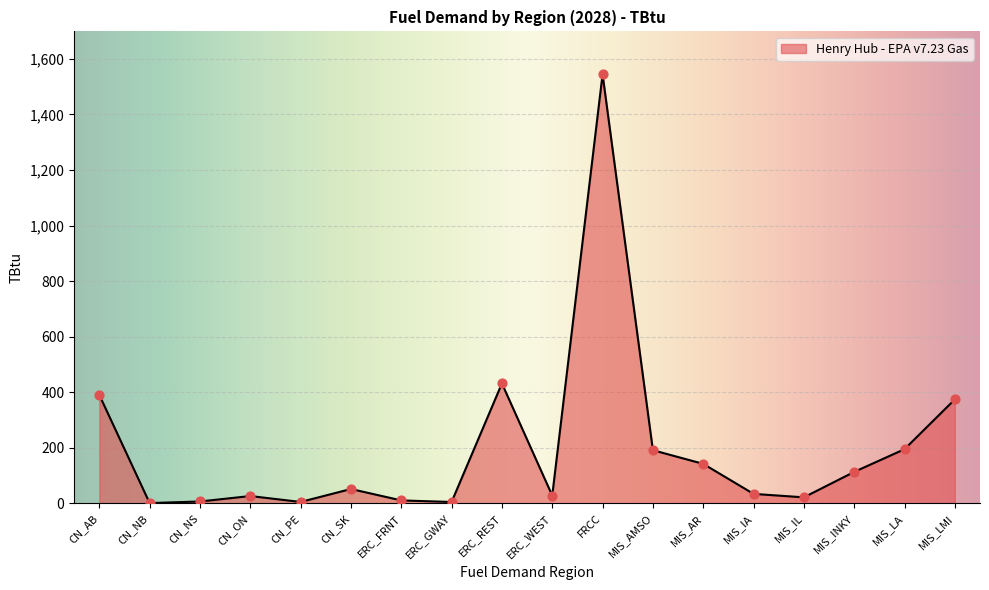

Which has a higher value, MIS_AR or MIS_IA?

MIS_AR